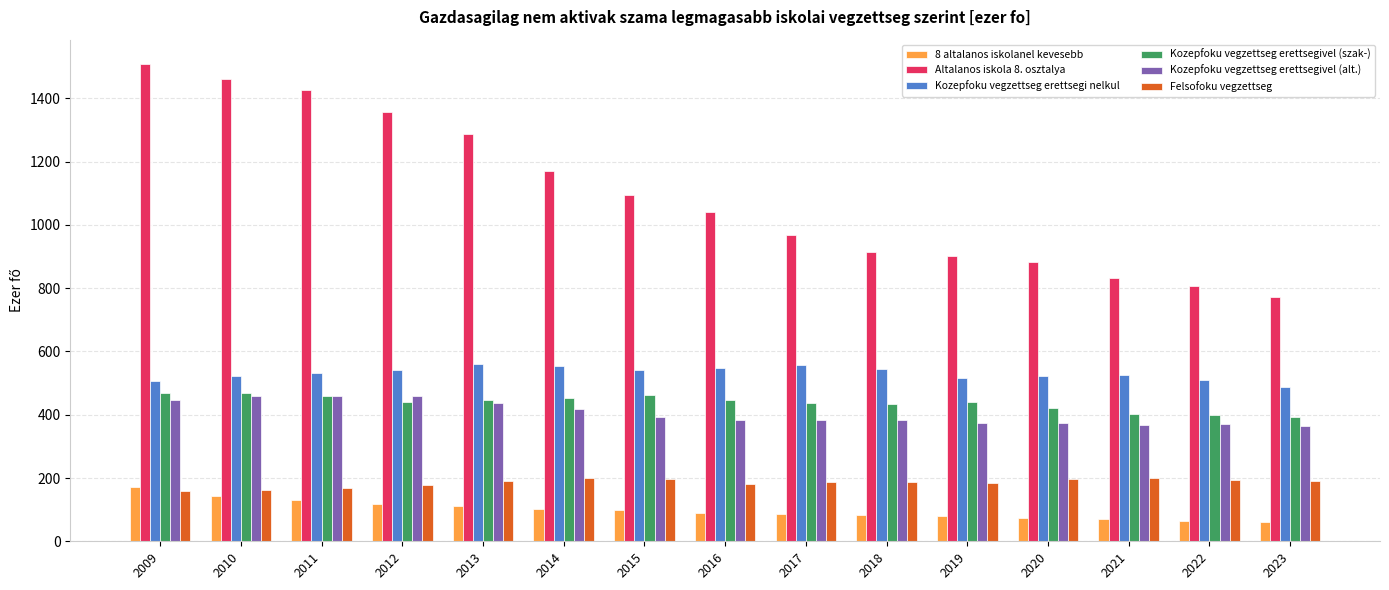

What is the difference between the highest and lowest values at 2009?

1351.8